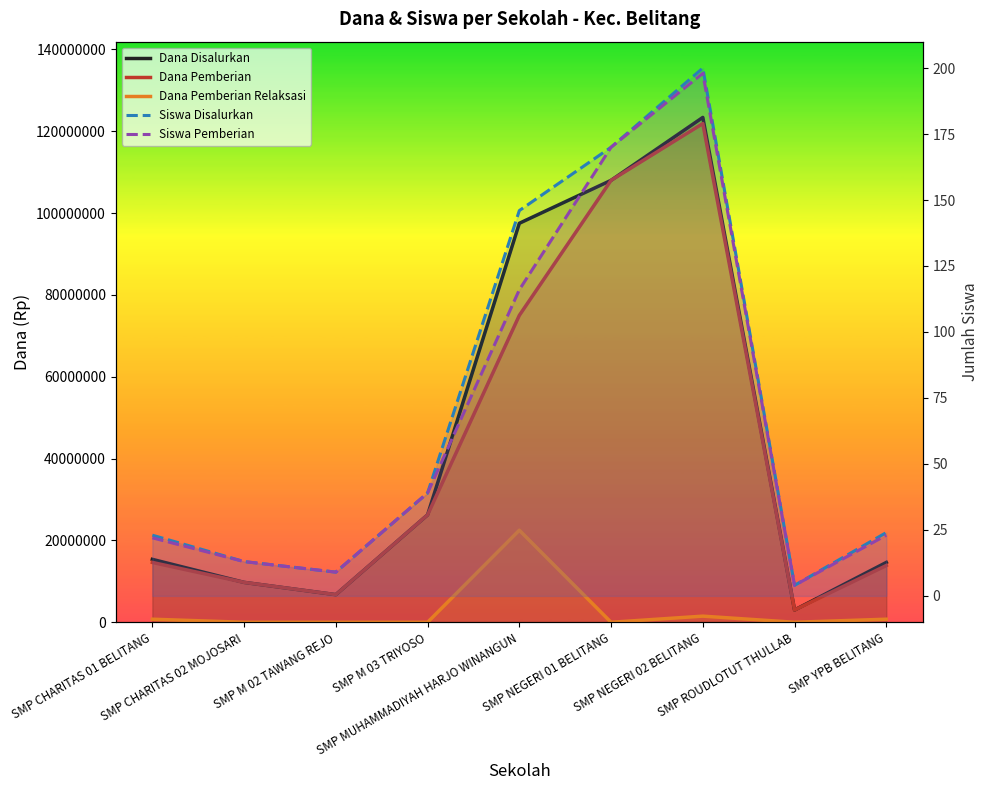

At which label is Siswa Pemberian closest to 101?

SMP MUHAMMADIYAH HARJO WINANGUN